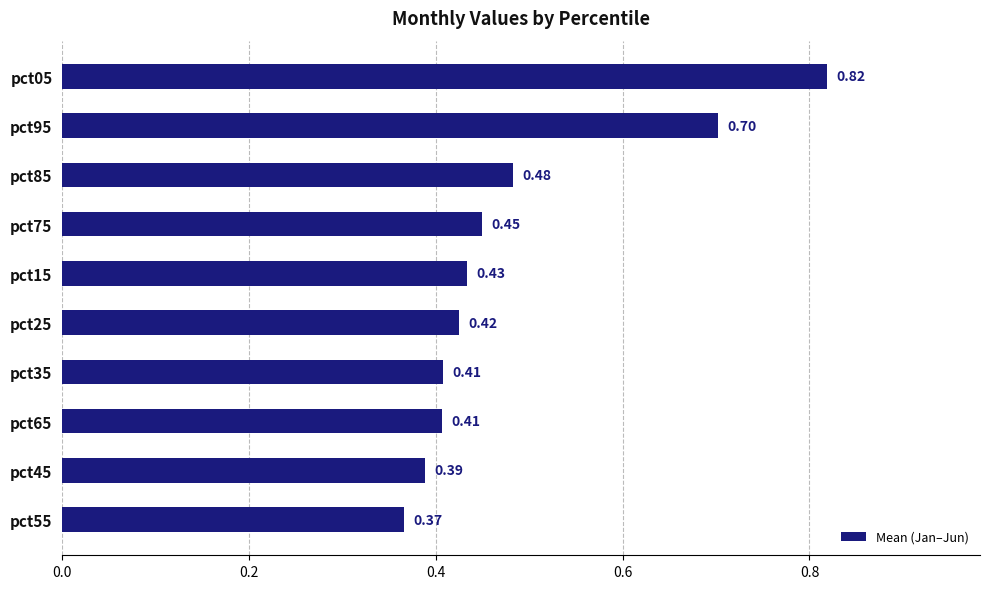

What is the sum of all values?

4.9